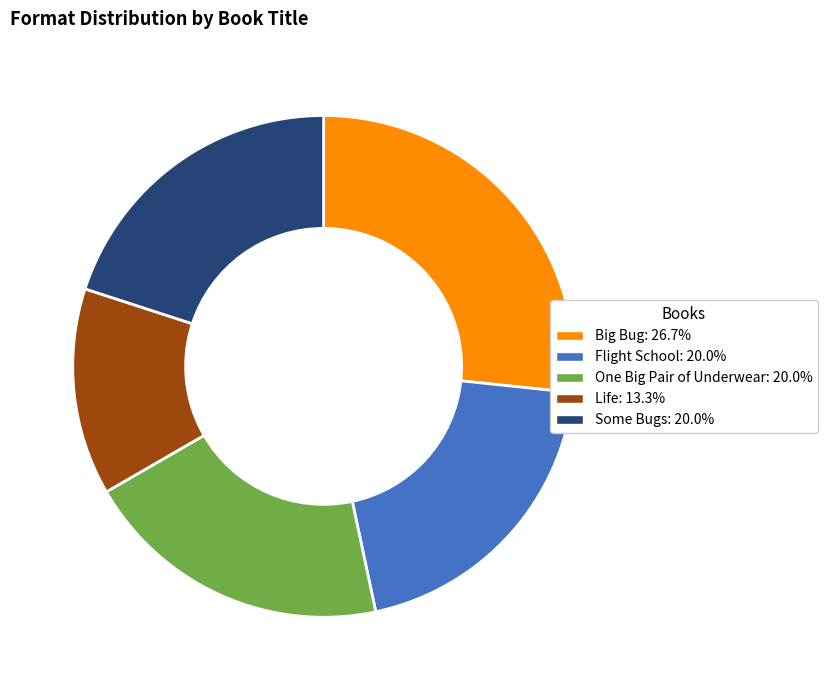

Is it true that One Big Pair of Underwear is 11% of the pie?

False